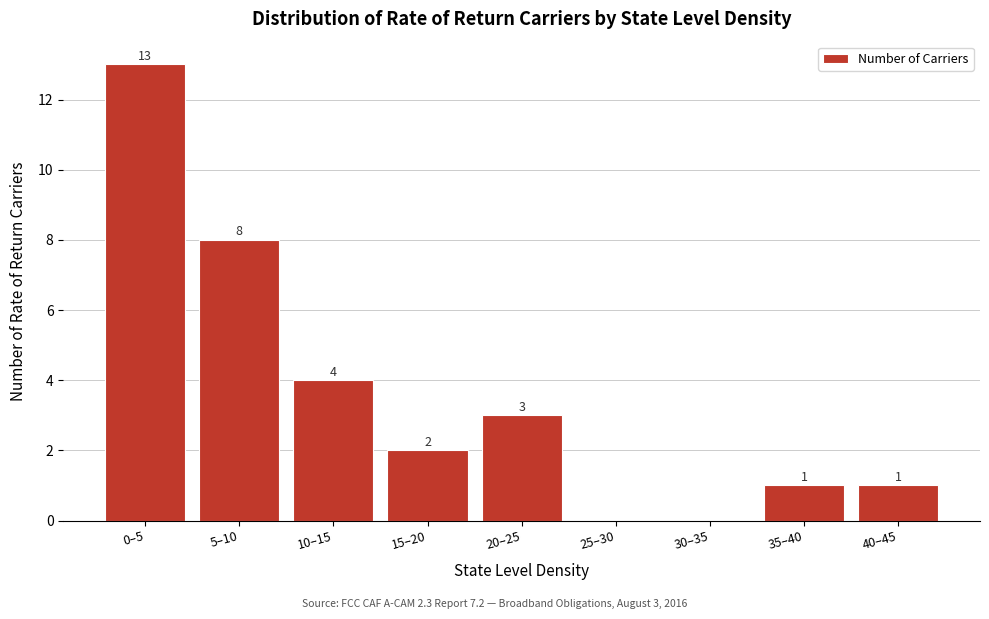

Reading left to right, extract all data points from this chart.

0–5=13	5–10=8	10–15=4	15–20=2	20–25=3	25–30=0	30–35=0	35–40=1	40–45=1